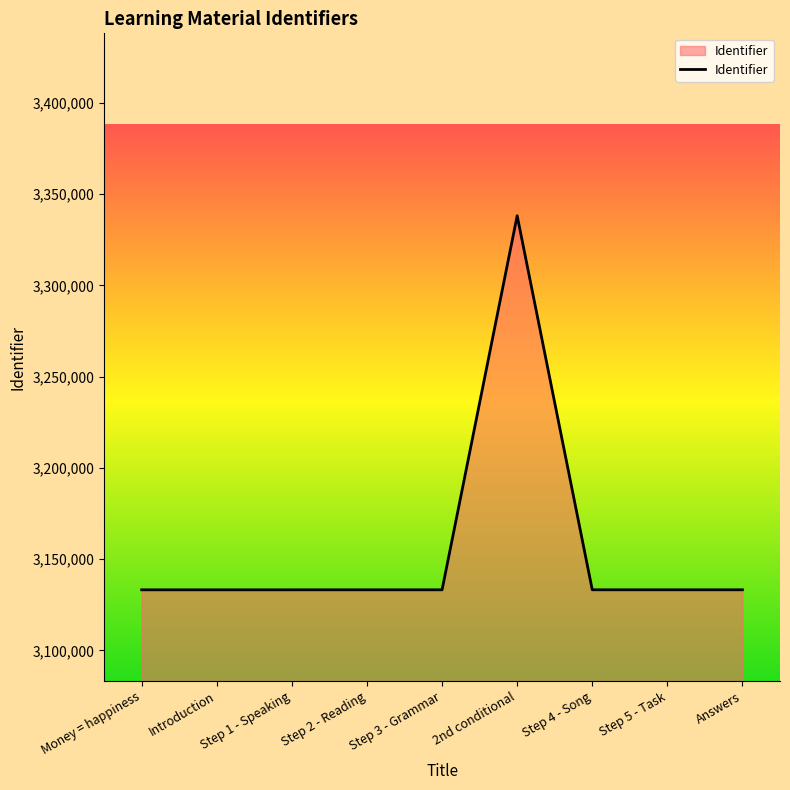

What is the difference between the maximum and minimum values?

205036